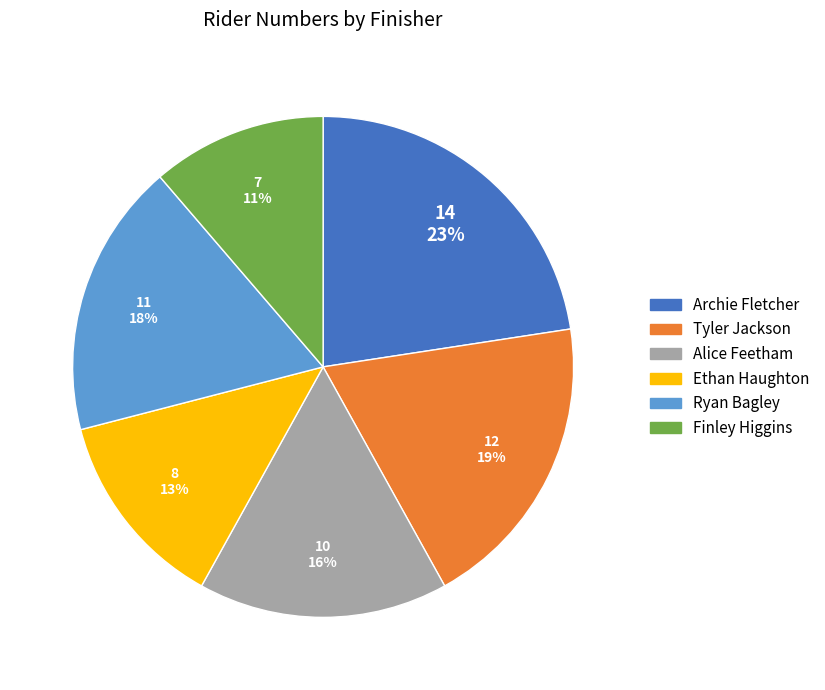

Which slice is the smallest?

Finley Higgins